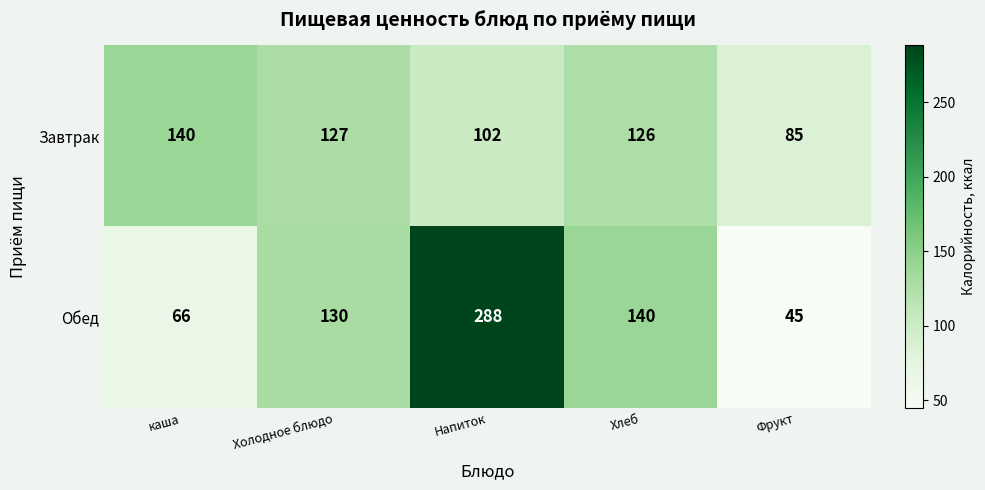

Reading left to right, transcribe all the data shown in this chart.

Завтрак: 140	127	102	126	85
Обед: 66	130	288	140	45